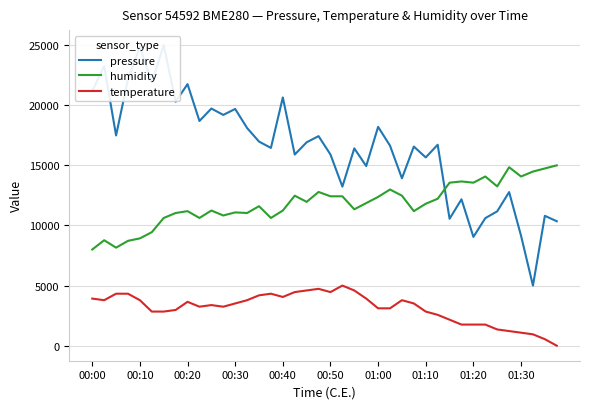

What is the value of the humidity point at the 39th from the left?

14742.6